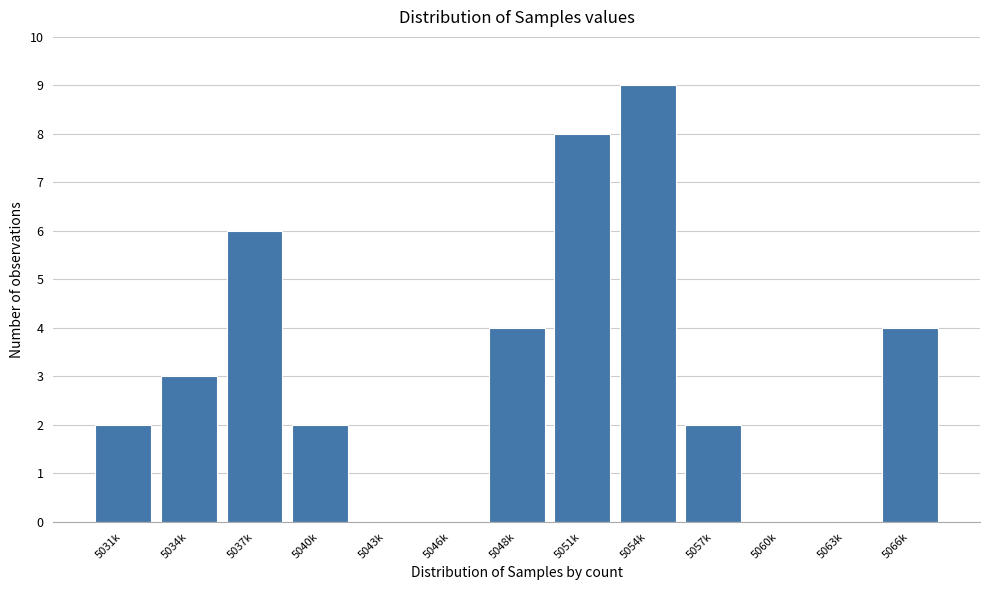

Reading left to right, extract all data points from this chart.

5031k=2	5034k=3	5037k=6	5040k=2	5043k=0	5046k=0	5048k=4	5051k=8	5054k=9	5057k=2	5060k=0	5063k=0	5066k=4